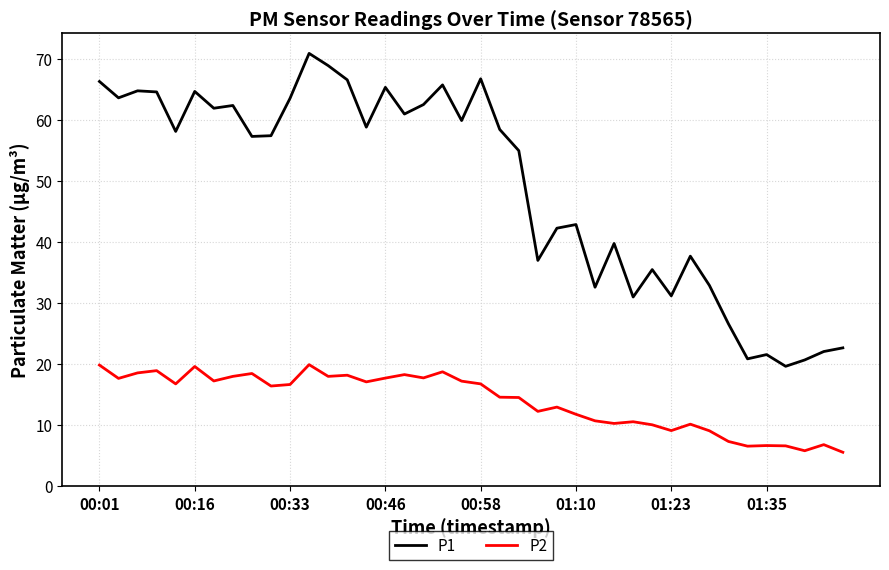

Which series has the largest total across all categories?

P1